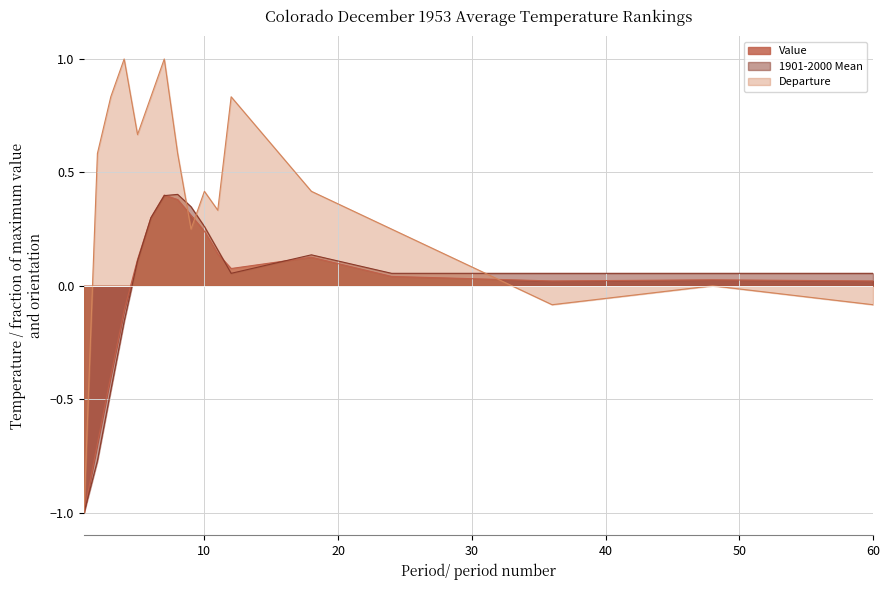

How many positive values does the 1901-2000 Mean series have?

13